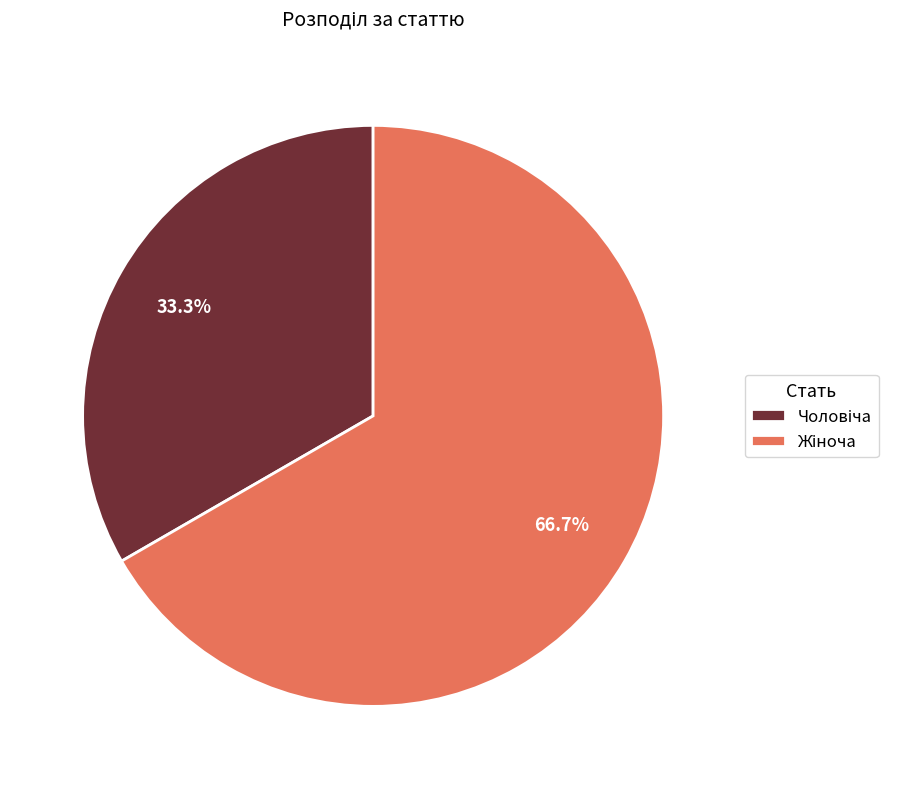

Count the number of slices in the pie.

2